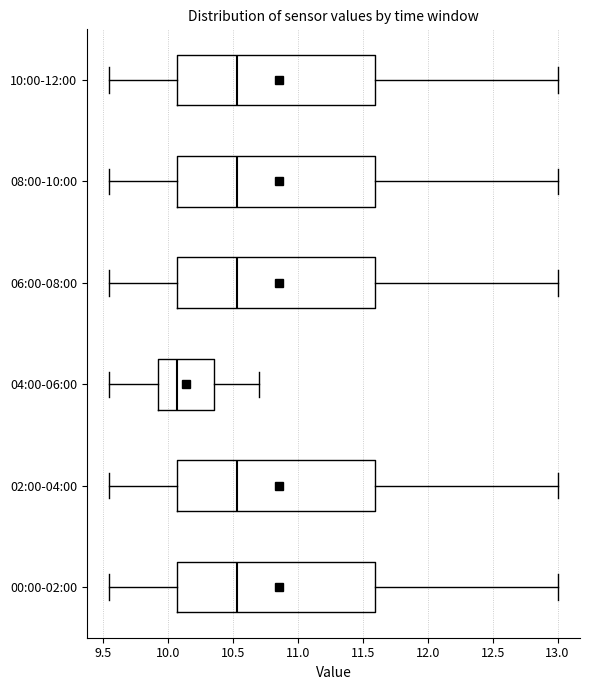

Where does the right whisker of the box for 06:00-08:00 end on the x-axis? The values are not printed on the chart, so give them approximately, as read against the axis.

13.00